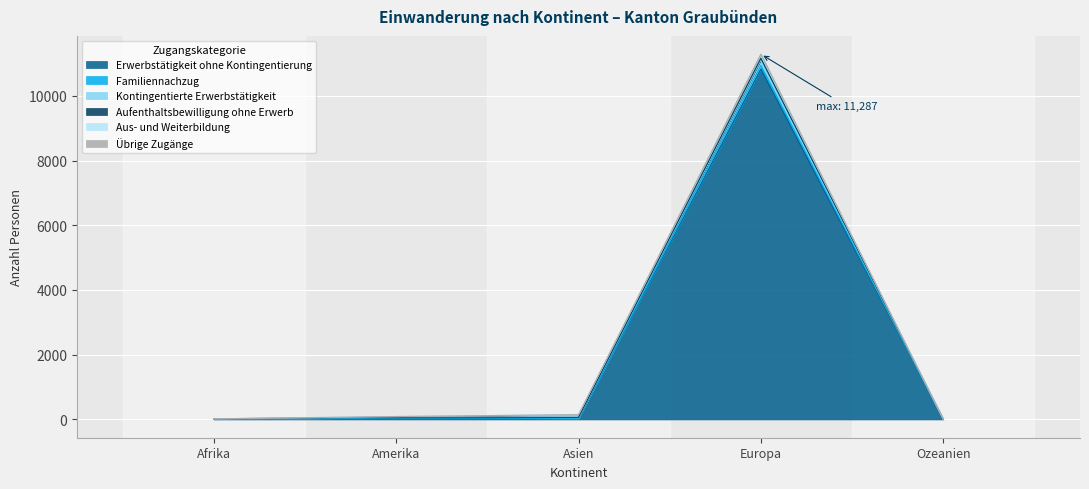

At which label does Erwerbstätigkeit ohne Kontingentierung reach its minimum?

Ozeanien